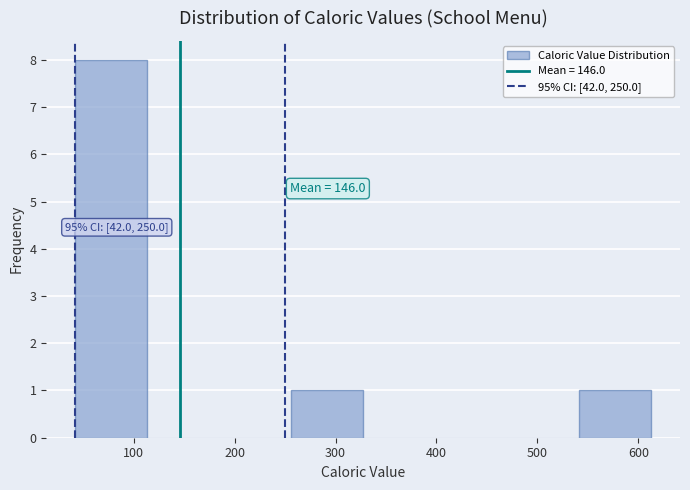

Which range on the x-axis has the tallest bar?

40 to 110